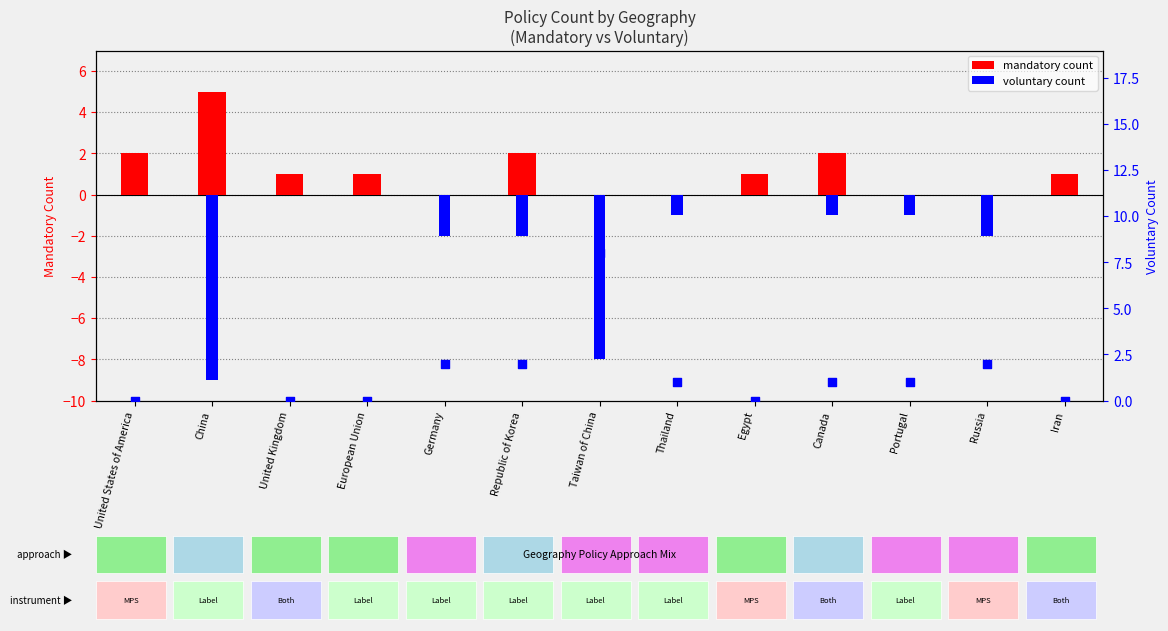

Which series has the largest Y range (max minus min)?

voluntary count